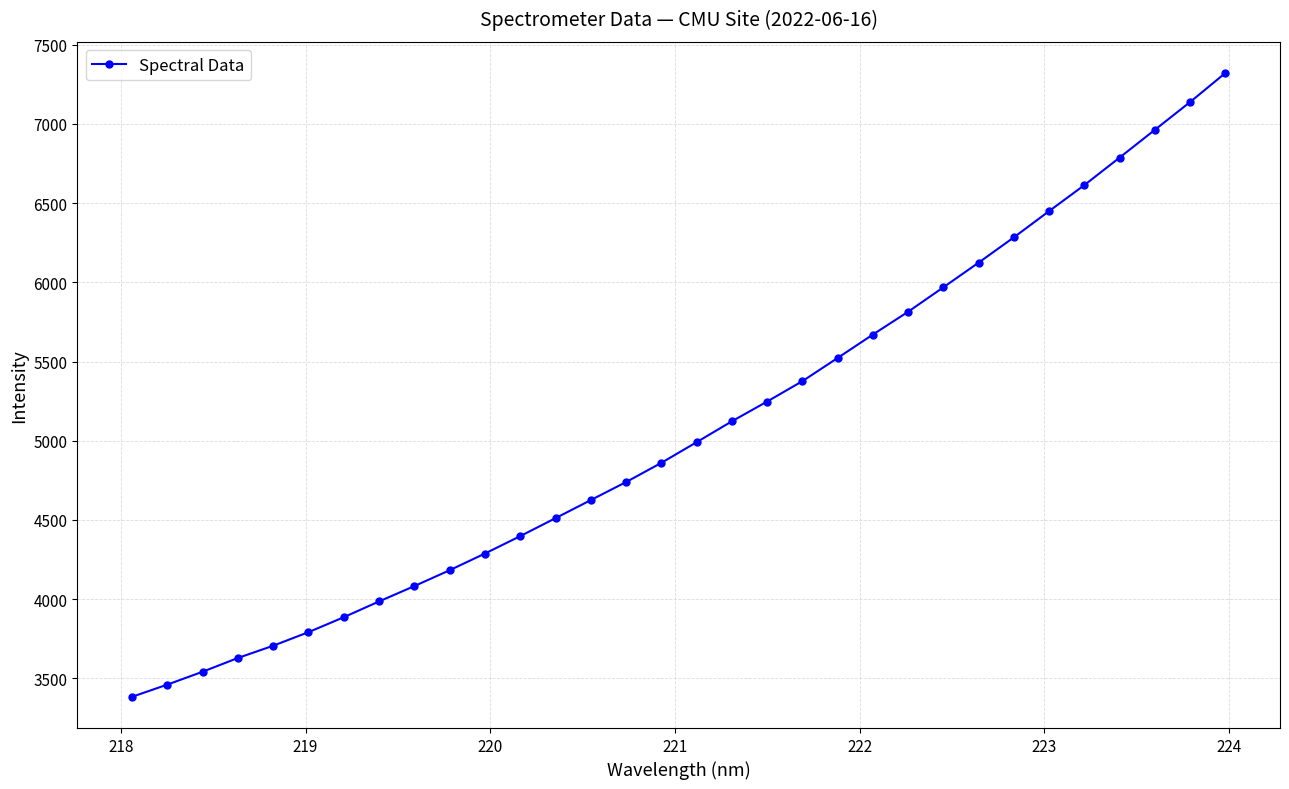

What is the minimum value shown in the chart?

3383.9